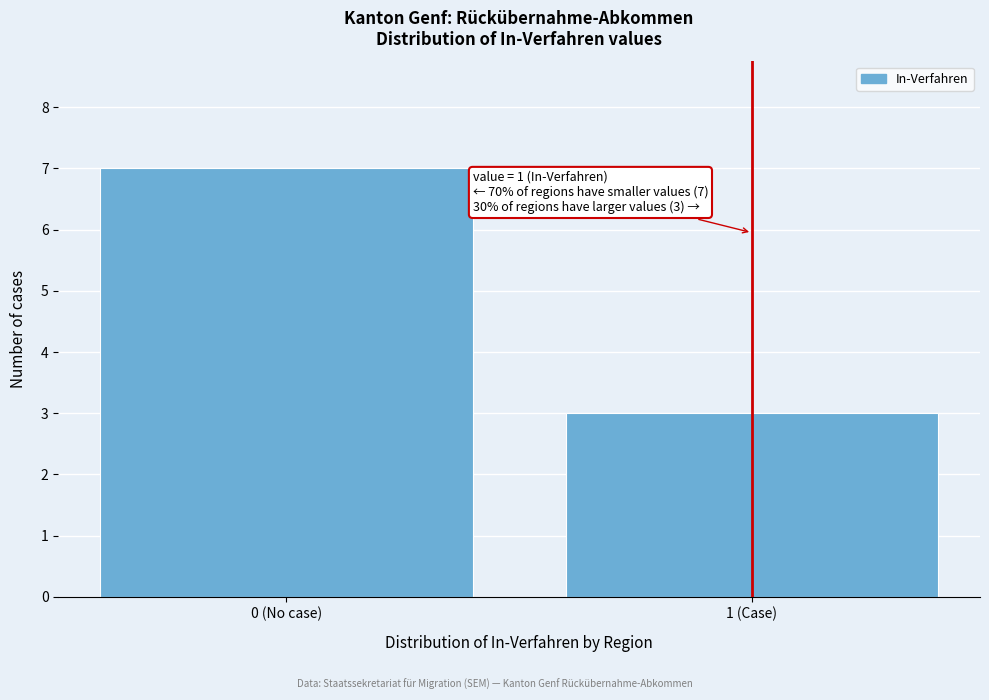

Reading right to left, what are all the values shown in this chart?

1 (Case)=3	0 (No case)=7